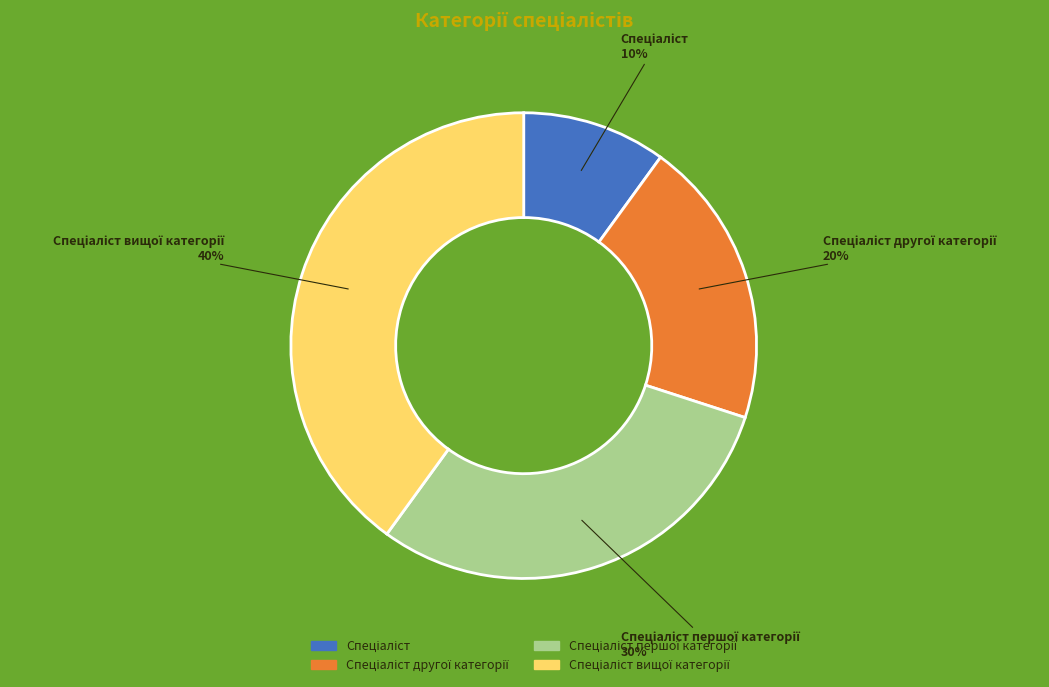

To the nearest percent, what is the difference between the largest and smallest slice percentages?

30%